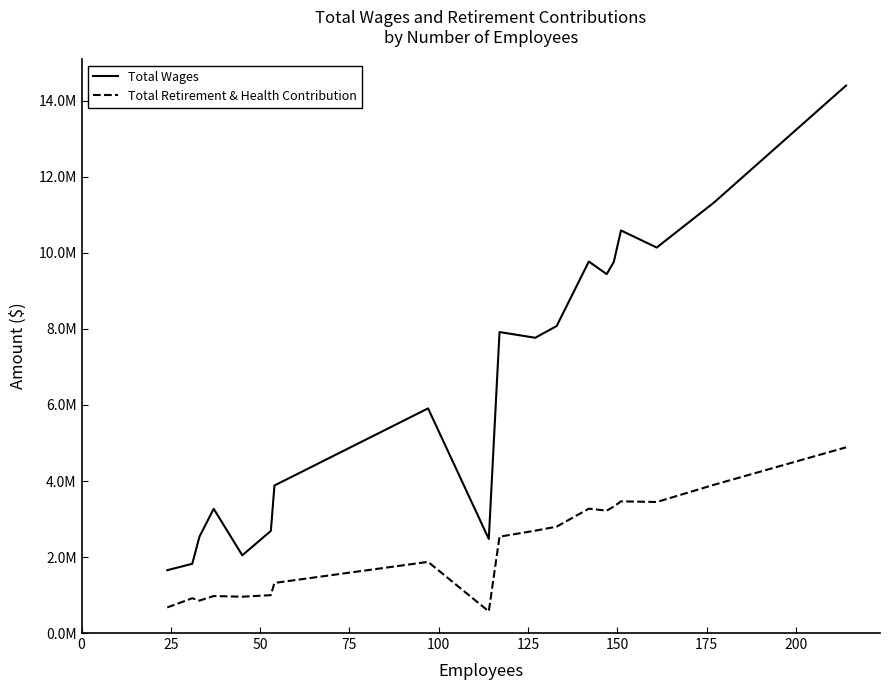

What are all the series names shown in the legend?

Total Wages, Total Retirement & Health Contribution